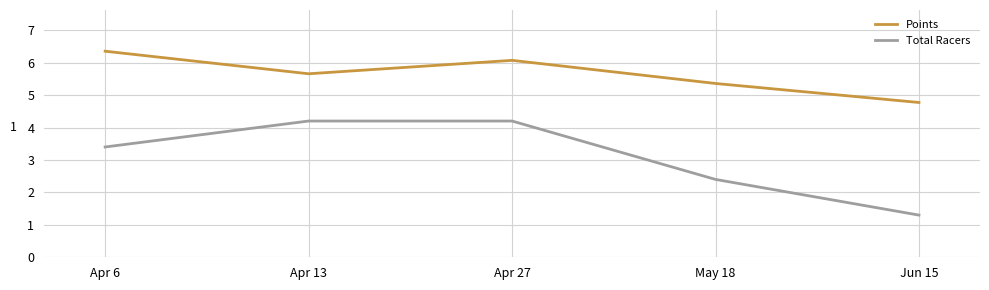

Reading left to right, what are all the values shown in this chart?

Points: Apr 6=6.4	Apr 13=5.7	Apr 27=6.1	May 18=5.4	Jun 15=4.8
Total Racers: Apr 6=3.4	Apr 13=4.2	Apr 27=4.2	May 18=2.4	Jun 15=1.3